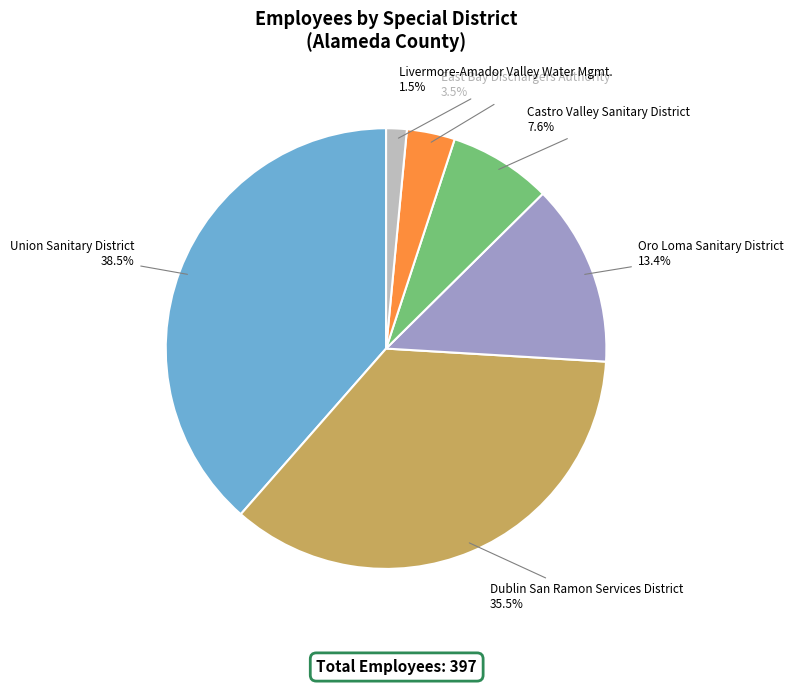

How many segments does this pie chart have?

6